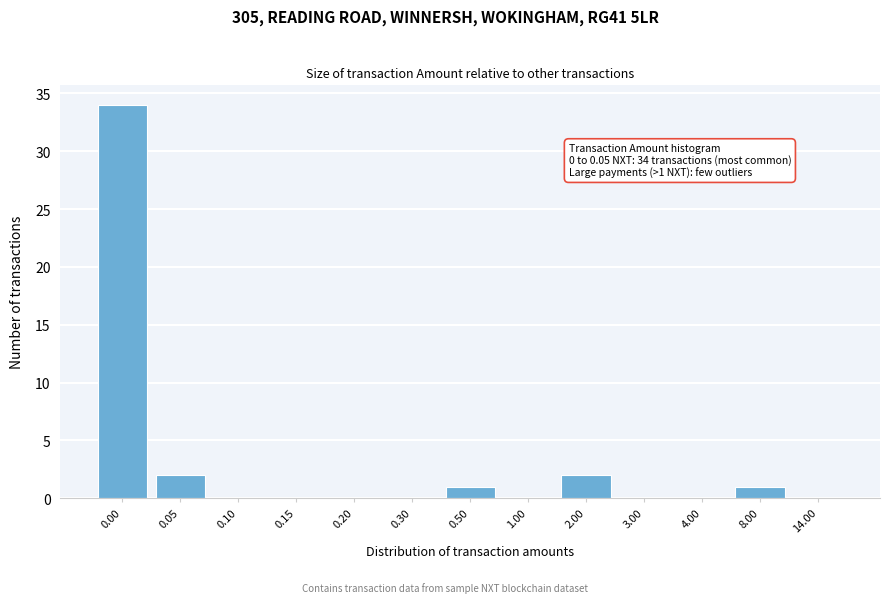

Reading left to right, transcribe all the data shown in this chart.

0.00=34	0.05=2	0.10=0	0.15=0	0.20=0	0.30=0	0.50=1	1.00=0	2.00=2	3.00=0	4.00=0	8.00=1	14.00=0